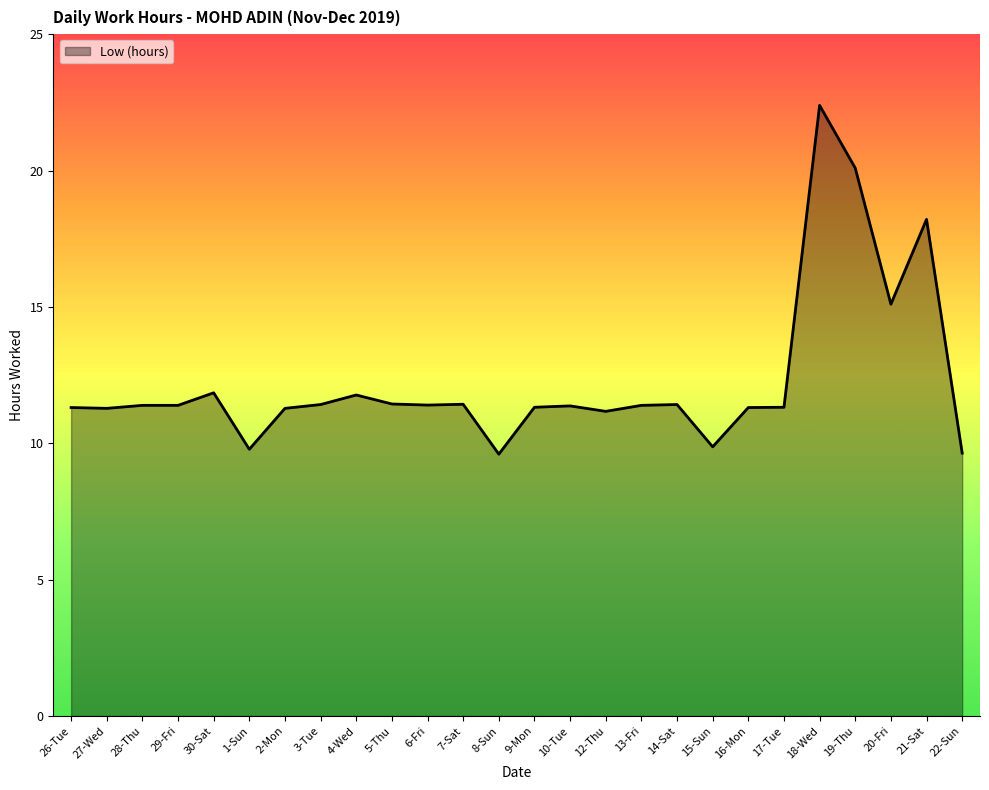

How many categories are shown in the chart?

26